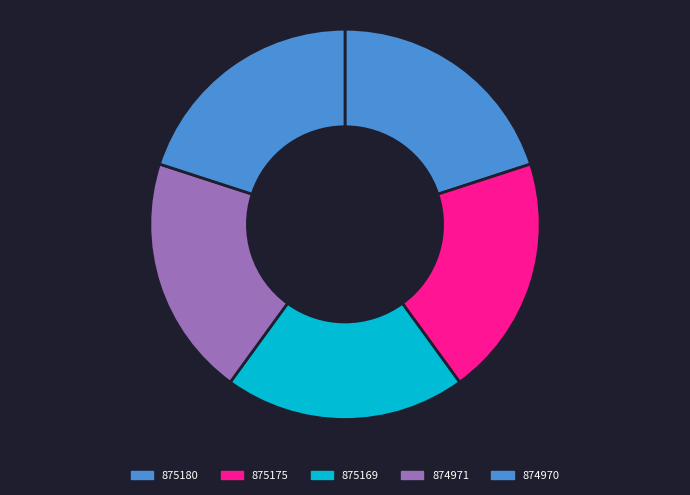

How many segments does this pie chart have?

5